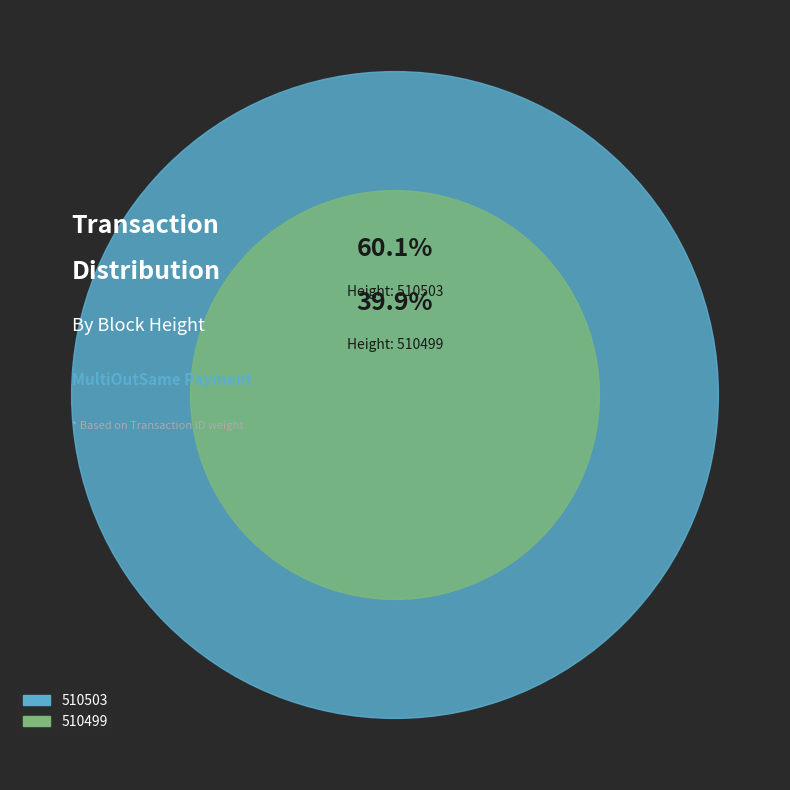

Rank the categories by value from highest to lowest.

510503, 510499